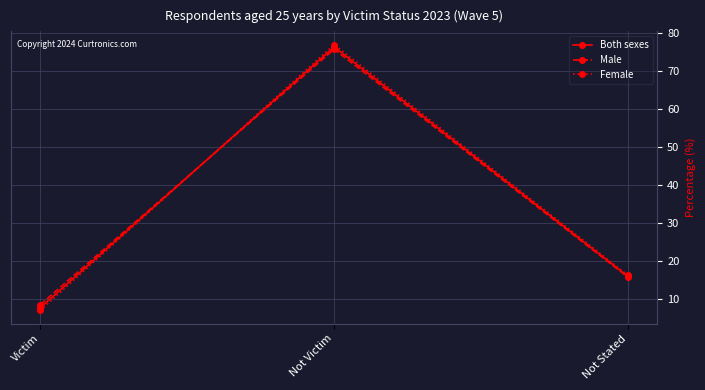

Rank the categories by Male value from highest to lowest.

Not Victim, Not Stated, Victim